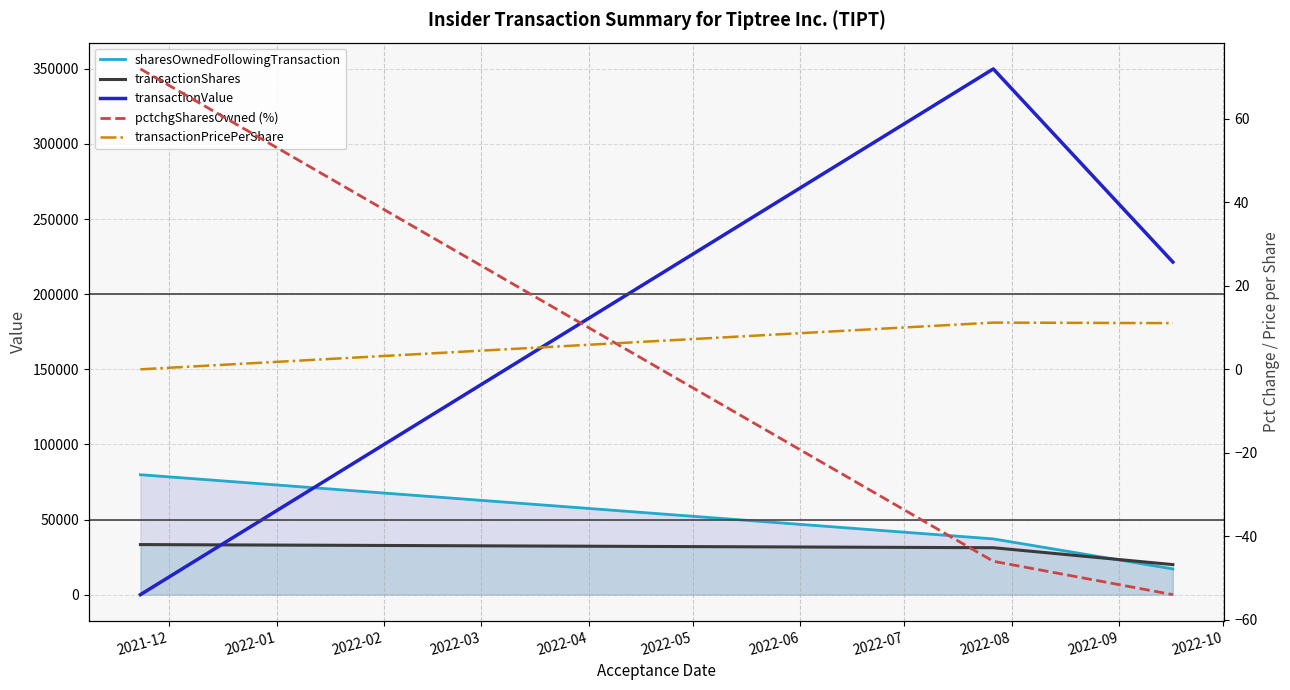

What position from the left is 2022-01?

2